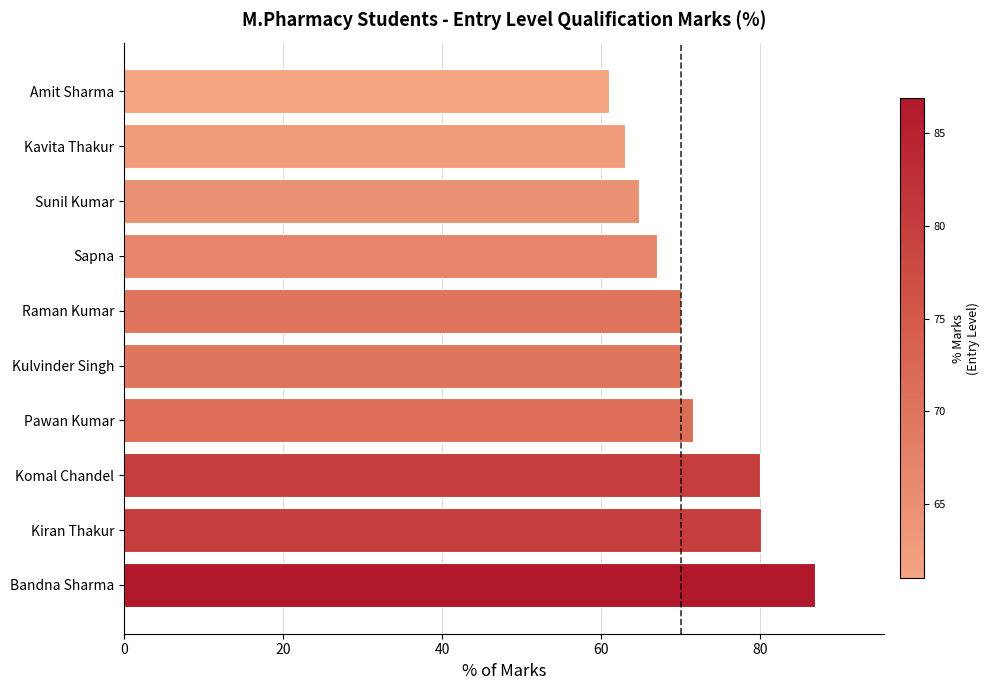

Which category has the highest value across all series?

Bandna Sharma